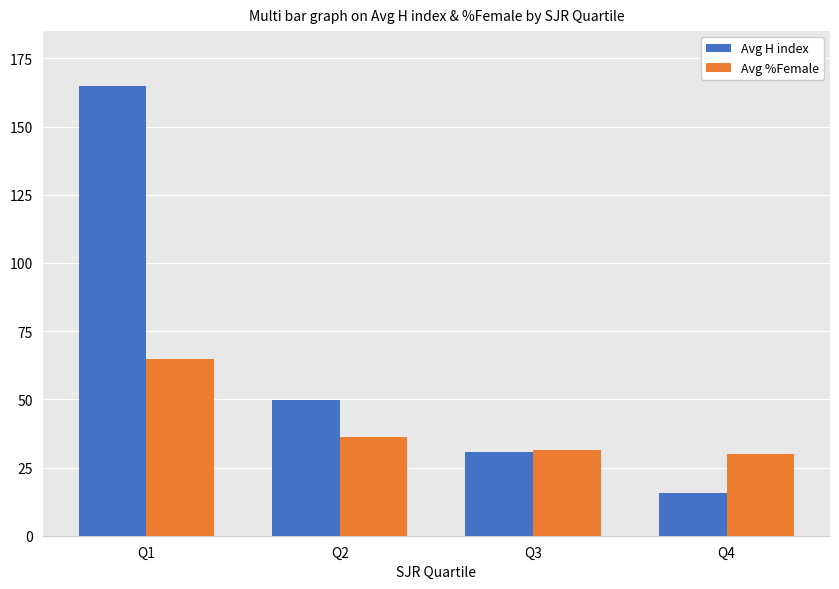

What is the value of the Avg %Female bar at the 3rd from the left?

31.5